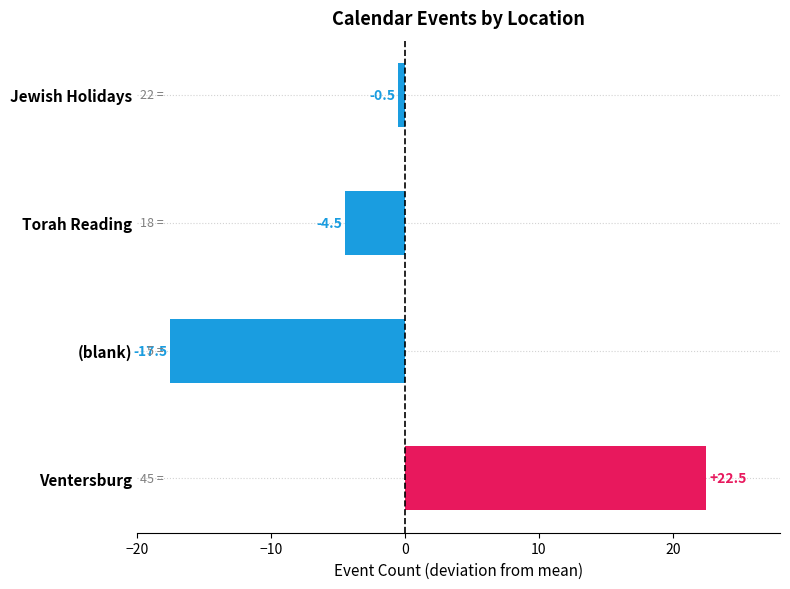

What is the difference between the maximum and minimum values?

40.0